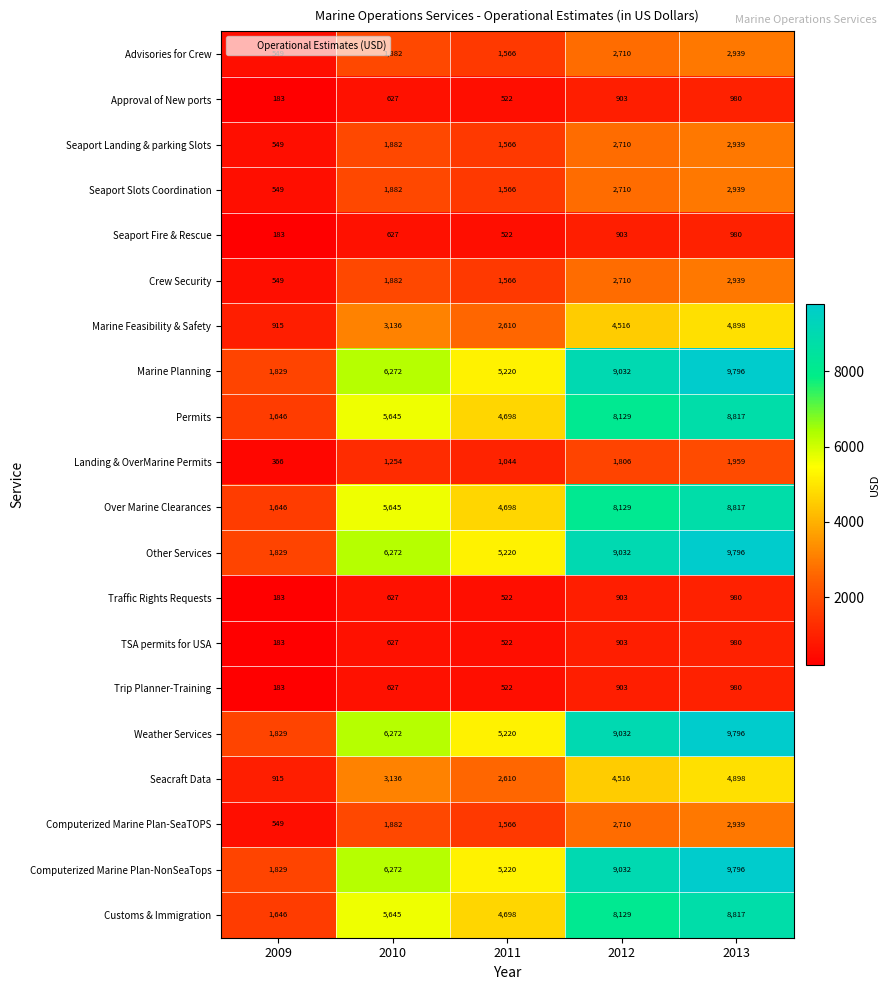

What is the spread (max minus min) of values at 2011?

4698